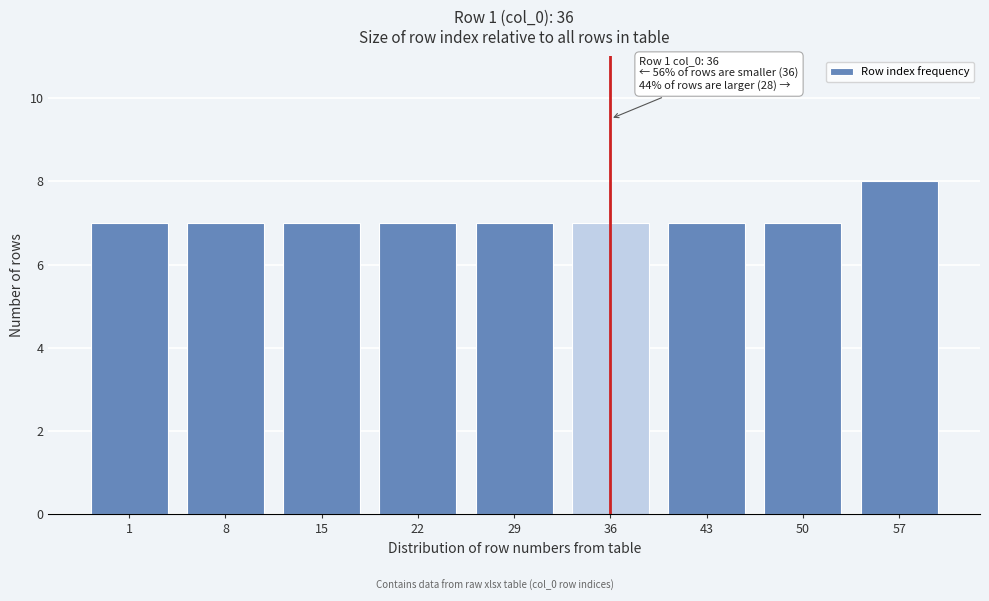

Reading left to right, what are all the values shown in this chart?

7	7	7	7	7	7	7	7	8